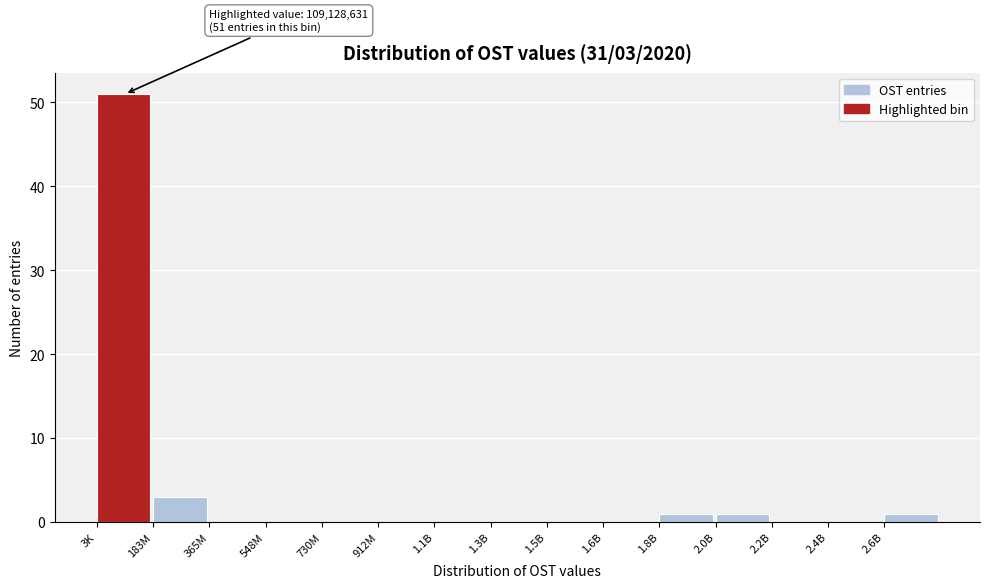

Reading right to left, list all the values displayed in this chart.

2.6B=1	2.4B=0	2.2B=0	2.0B=1	1.8B=1	1.6B=0	1.5B=0	1.3B=0	1.1B=0	912M=0	730M=0	548M=0	365M=0	183M=3	3K=51